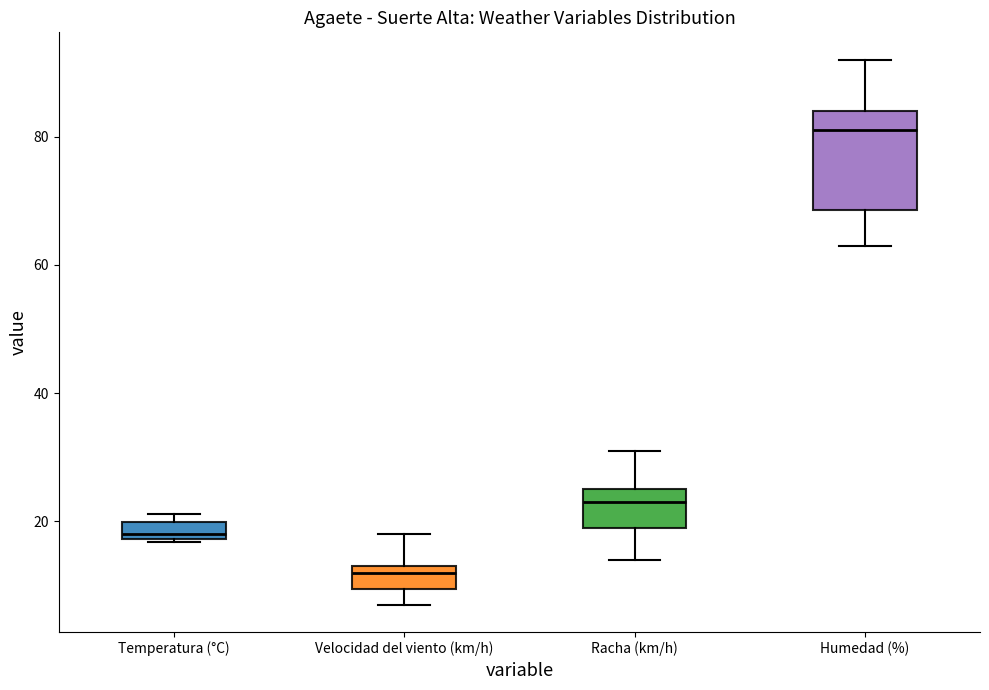

Where is the upper edge of the box for Temperatura (°C) on the y-axis? The values are not printed on the chart, so give them approximately, as read against the axis.

20